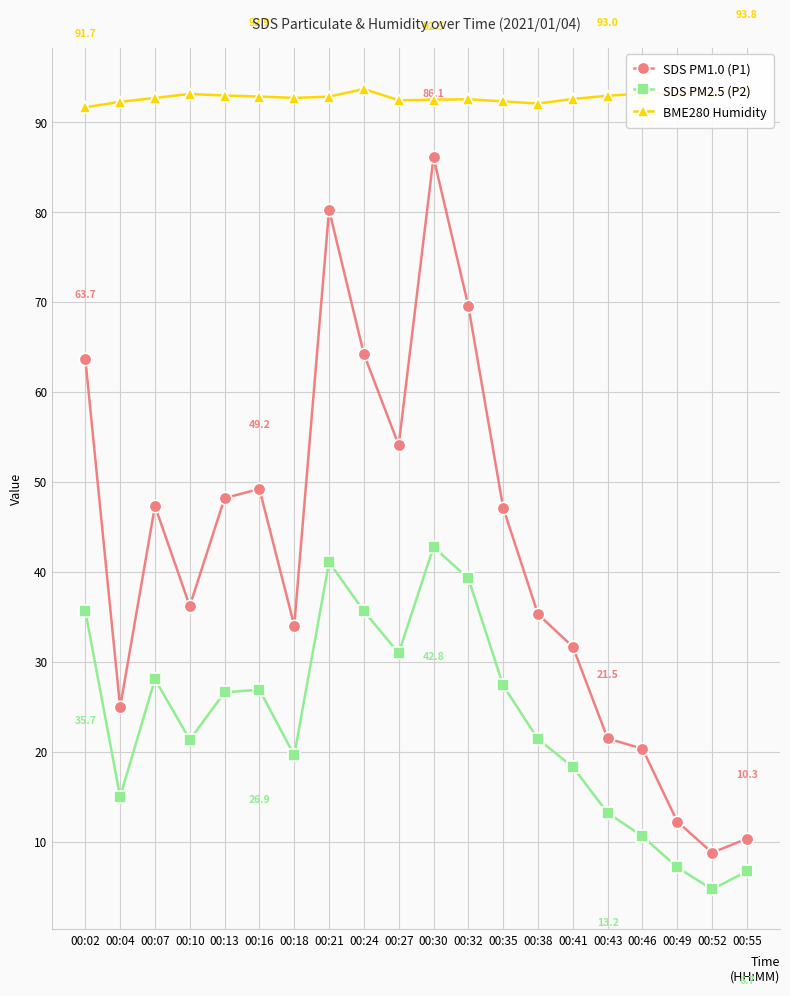

What is the sum of all BME280 Humidity values?

1856.0